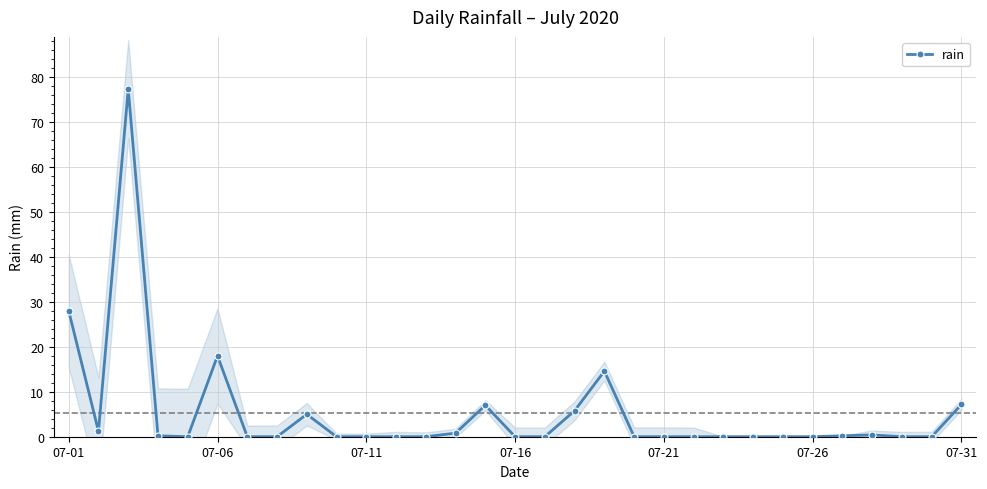

What is the maximum value for rain?

77.4